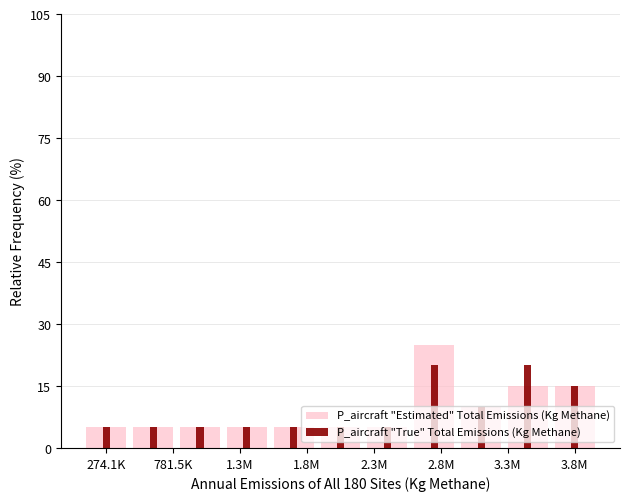

How many groups of bars are there?

11